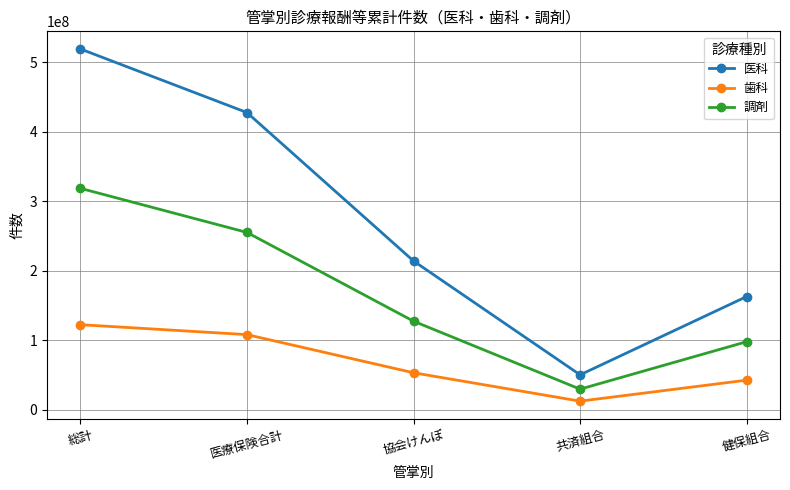

The value of 医科 at 共済組合 is 50132941. True or false?

True